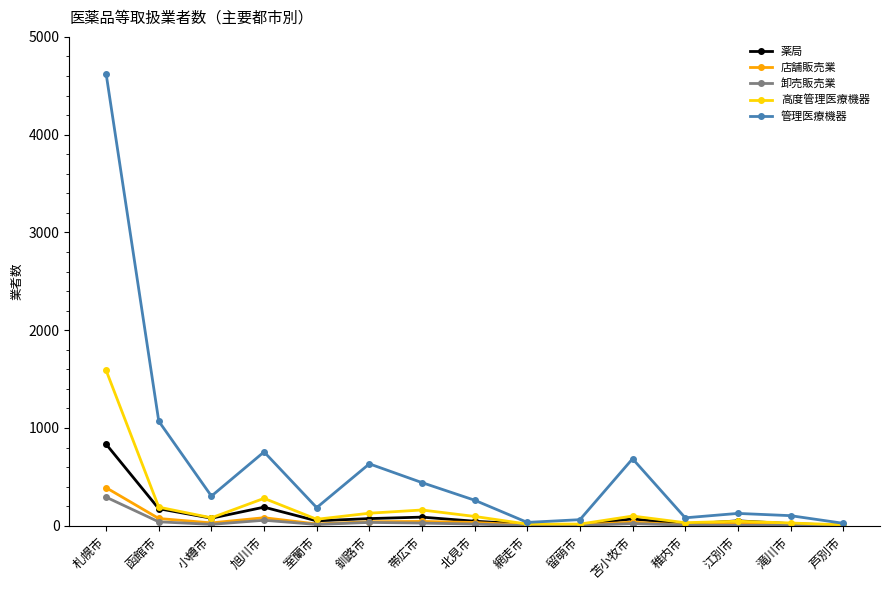

Is it true that 管理医療機器 equals 34 at 網走市?

True